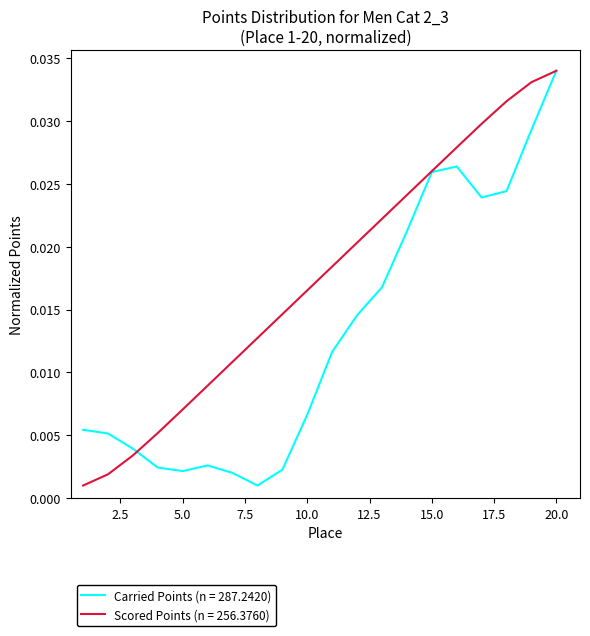

Does the chart have visible grid lines?

No